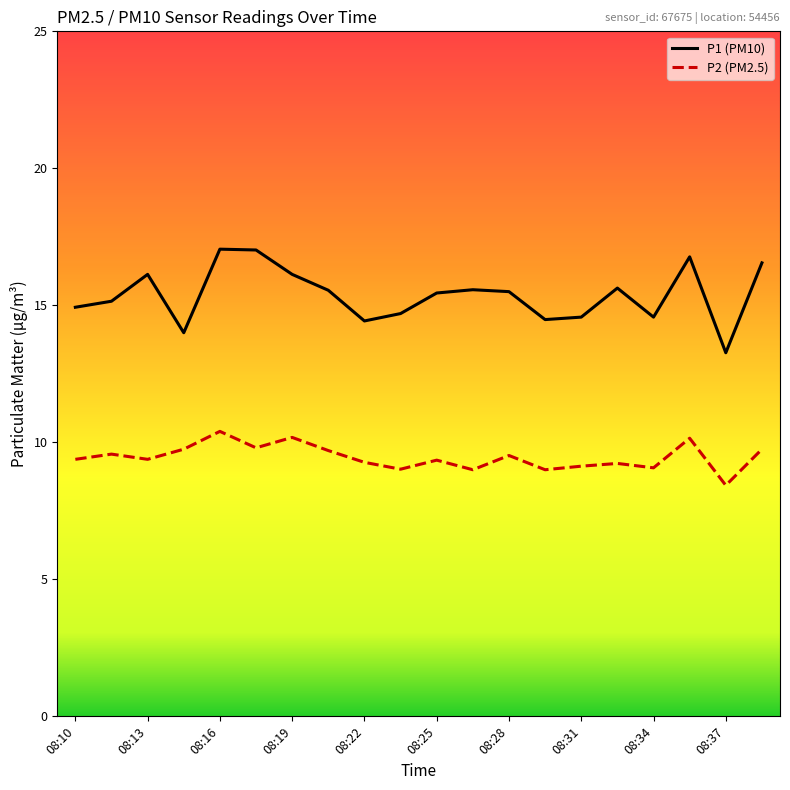

Which series has the largest total across all categories?

P1 (PM10)